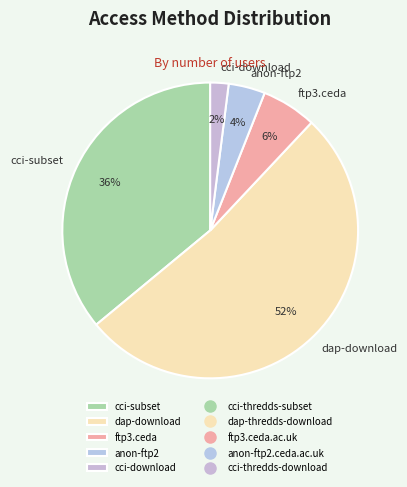

Is there a majority slice in this chart?

Yes